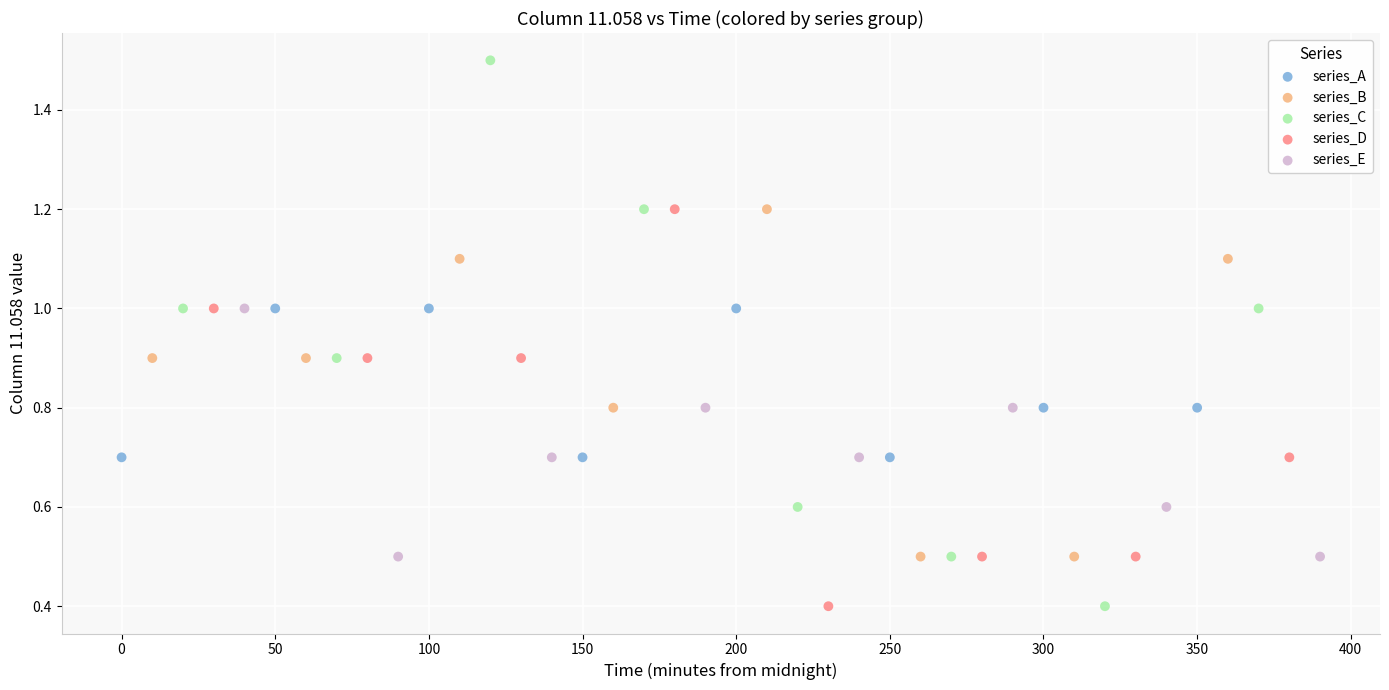

Which series contains the highest Y value?

series_C